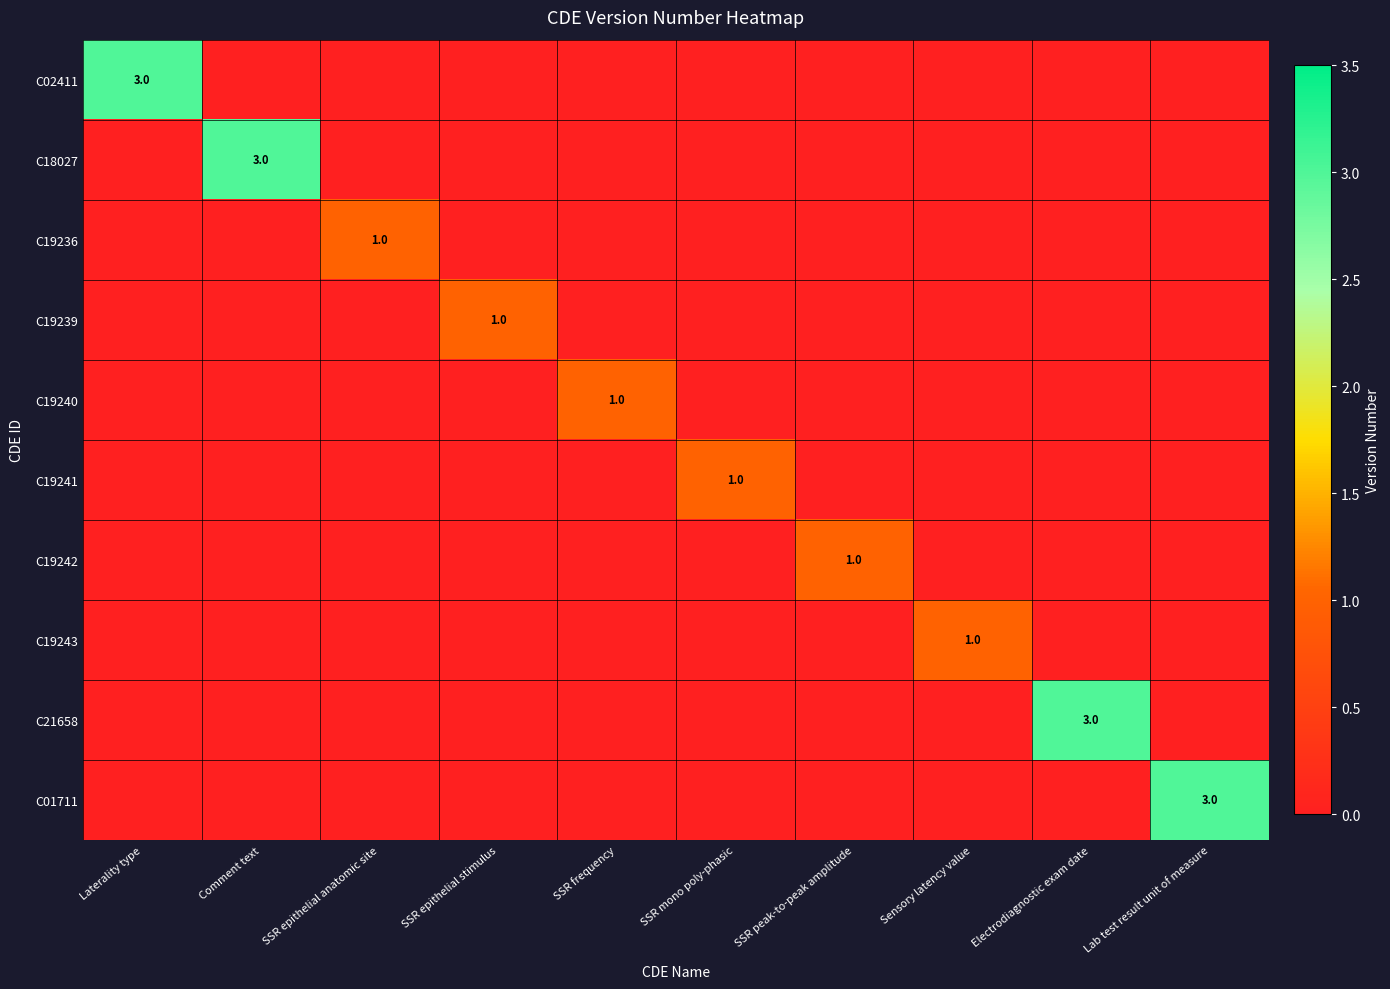

The value of C02411 at Laterality type is 3. True or false?

True